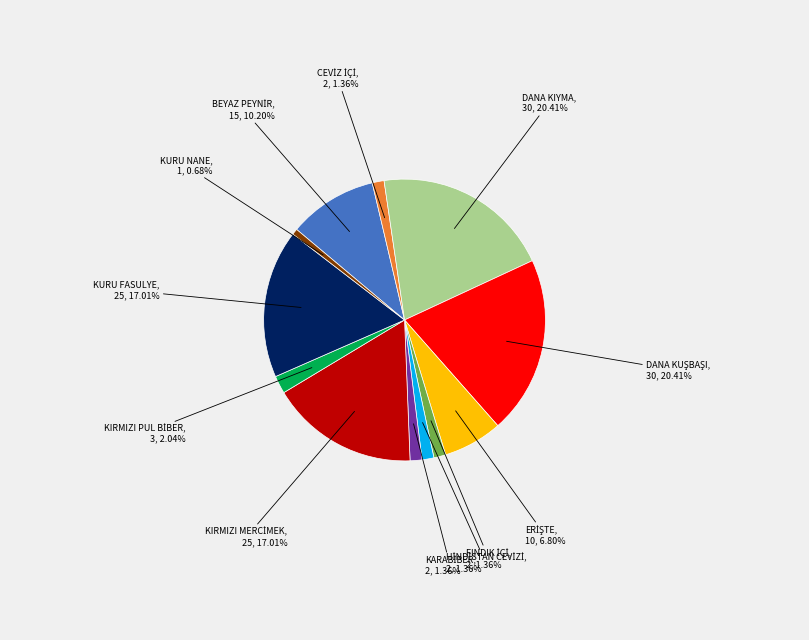

Does any single category account for the majority?

No